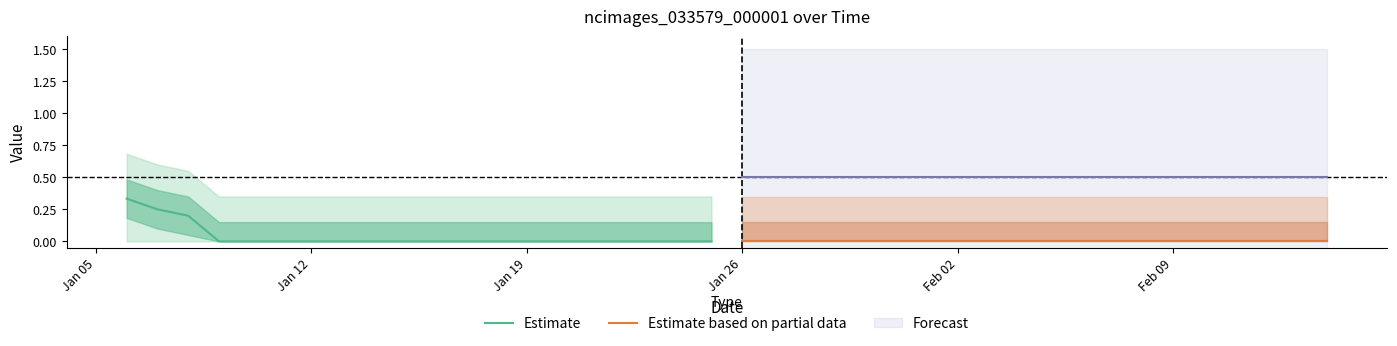

Rank the series by their average value, from highest to lowest.

Estimate, Estimate based on partial data